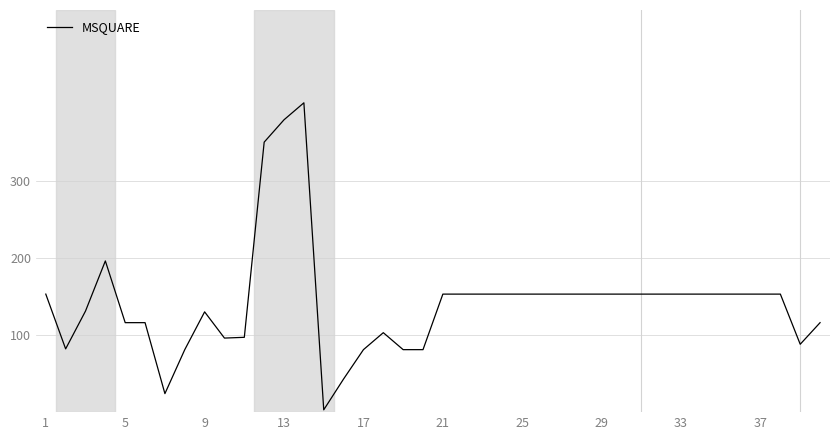

What is the greatest value displayed?

401